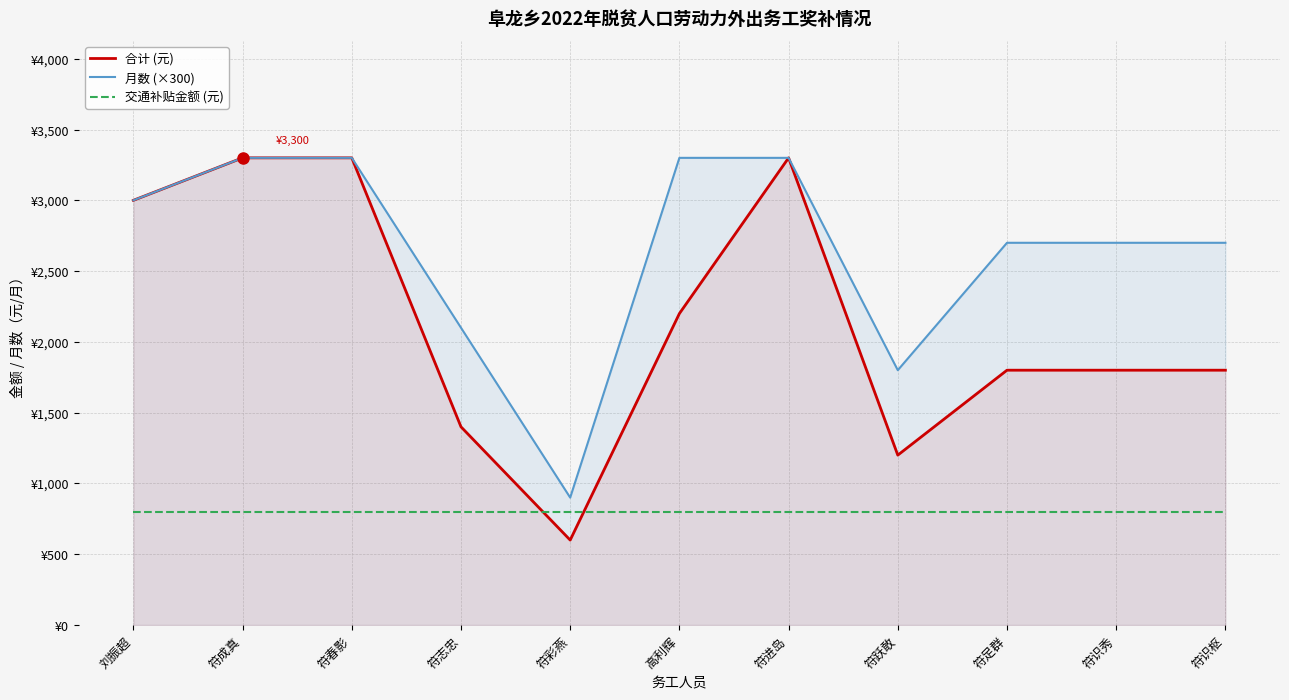

Read the 月数 (×300) value at 符识枢, to the nearest 100.

2700